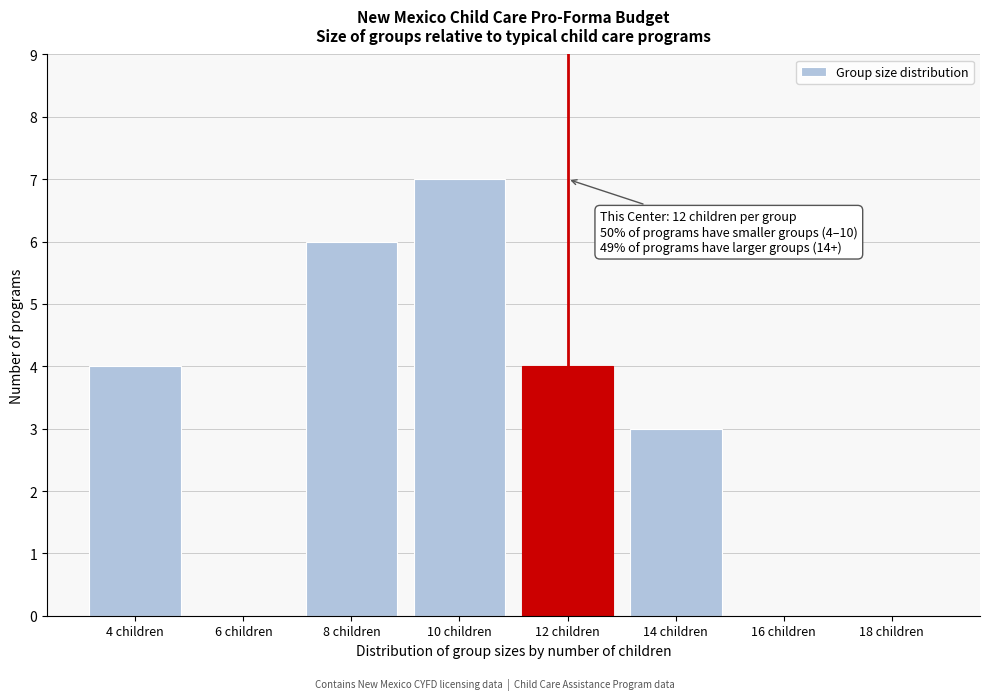

Reading left to right, extract all data points from this chart.

4 children=4	6 children=0	8 children=6	10 children=7	12 children=4	14 children=3	16 children=0	18 children=0